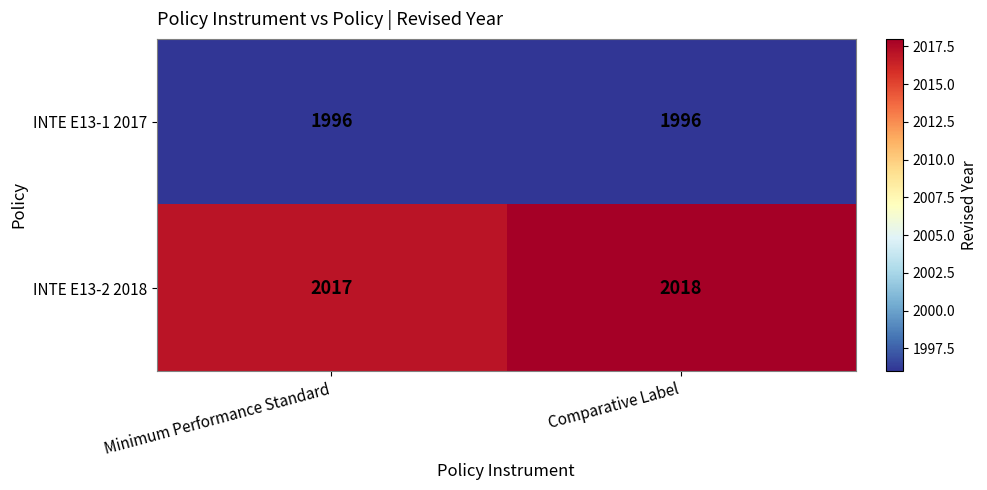

What is the approximate value of INTE E13-1 2017 at Comparative Label?

1996